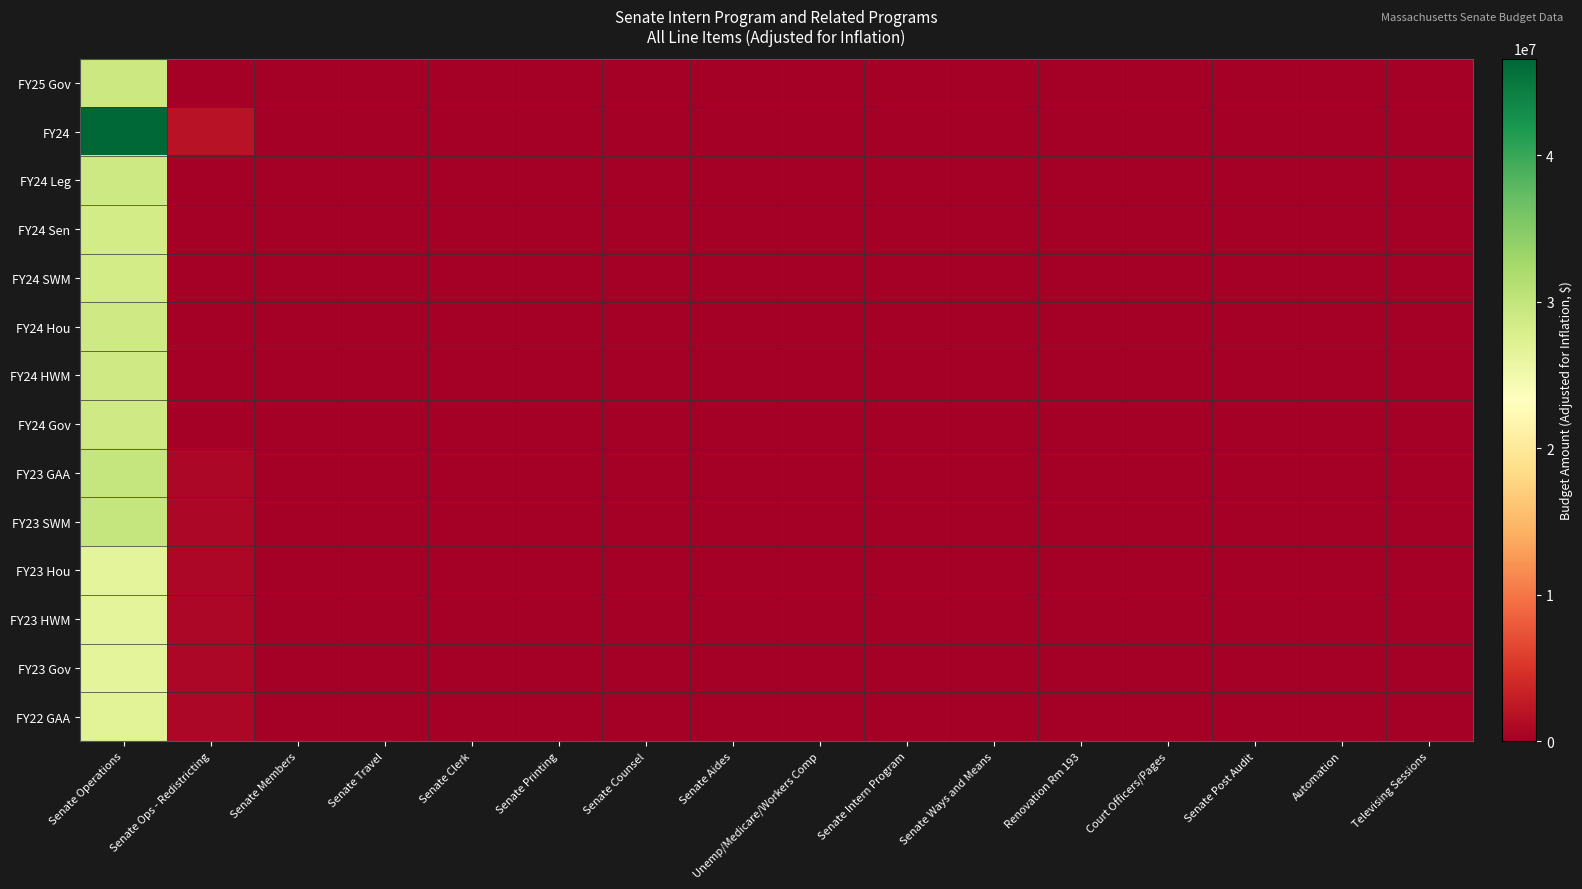

Which series has the largest total across all categories?

FY24